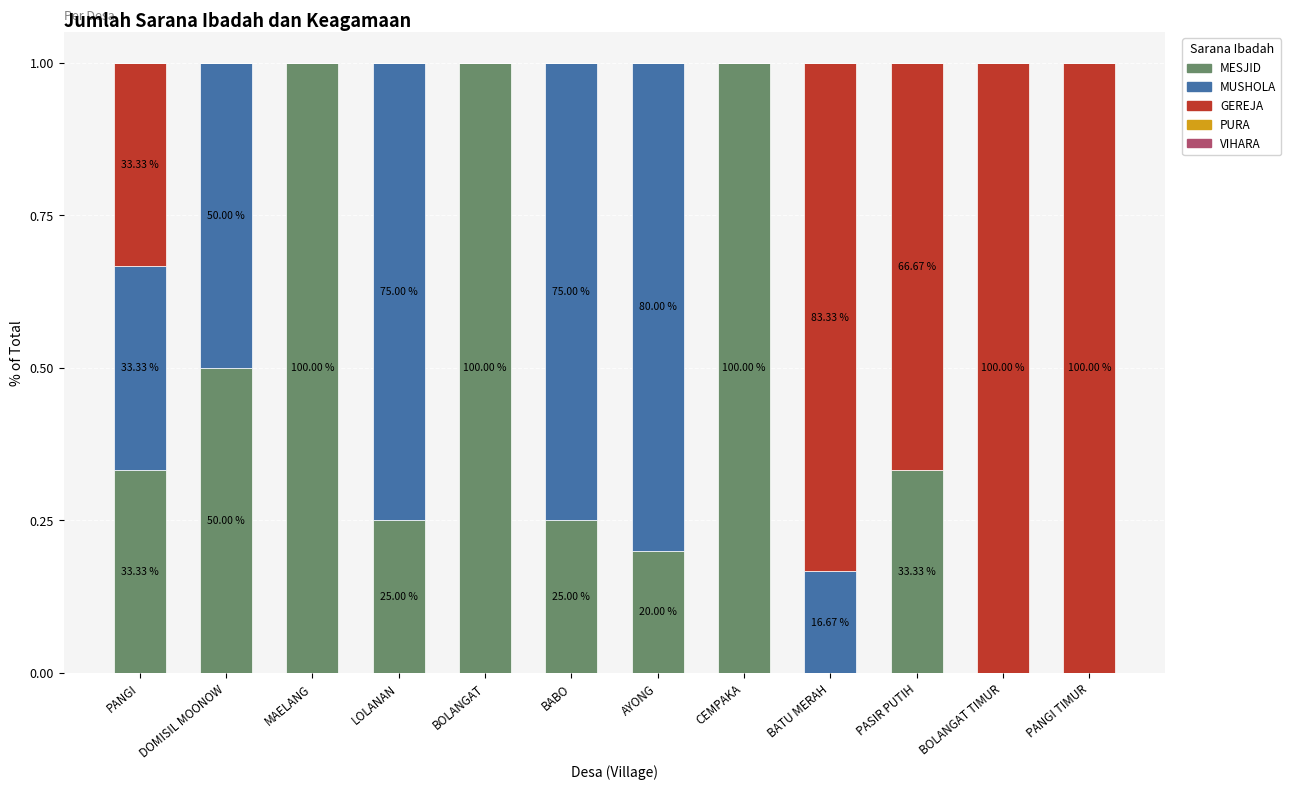

What is the label of the 8th bar from the right?

BOLANGAT